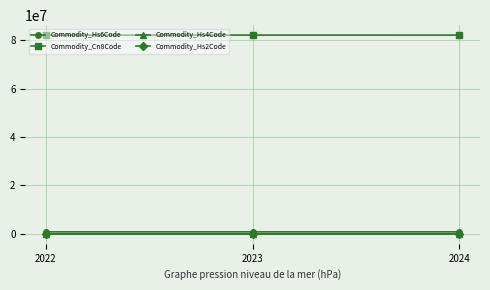

What is the spread (max minus min) of values at 2023?

82050918